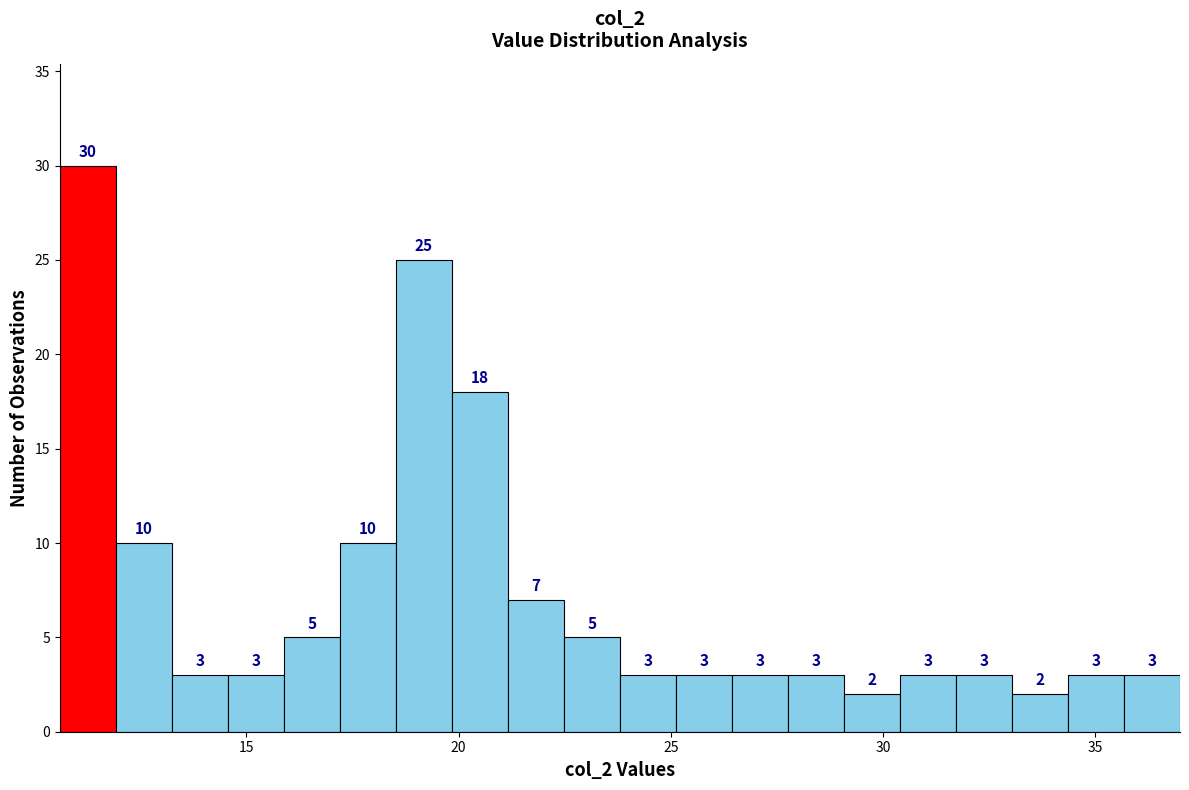

Around what value on the x-axis is the tallest bar? Give the approximate position of its centre, as read against the axis.

11.5